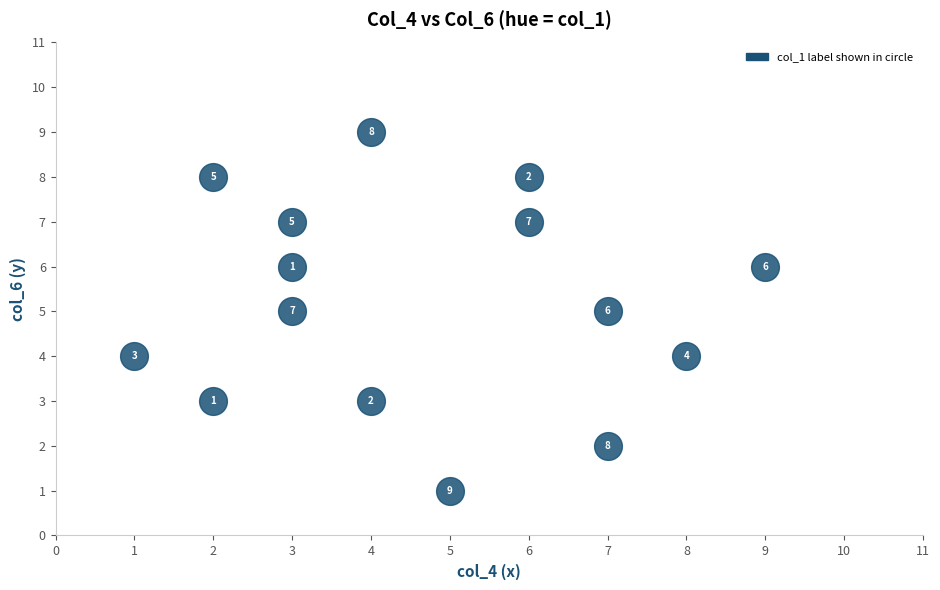

What Y value in the scatter plot is closest to 5?

5